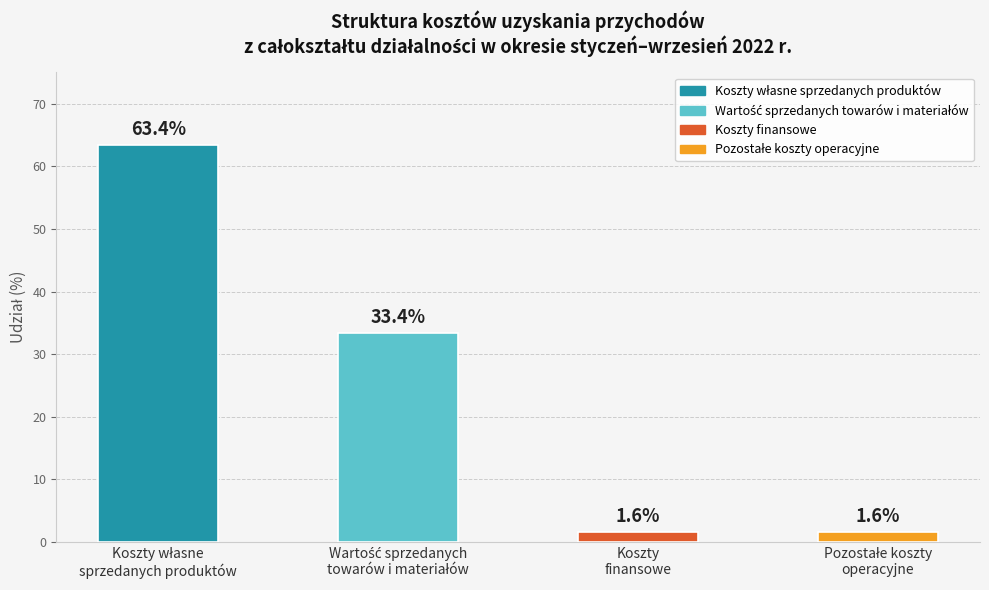

What is the maximum value shown in the chart?

63.4